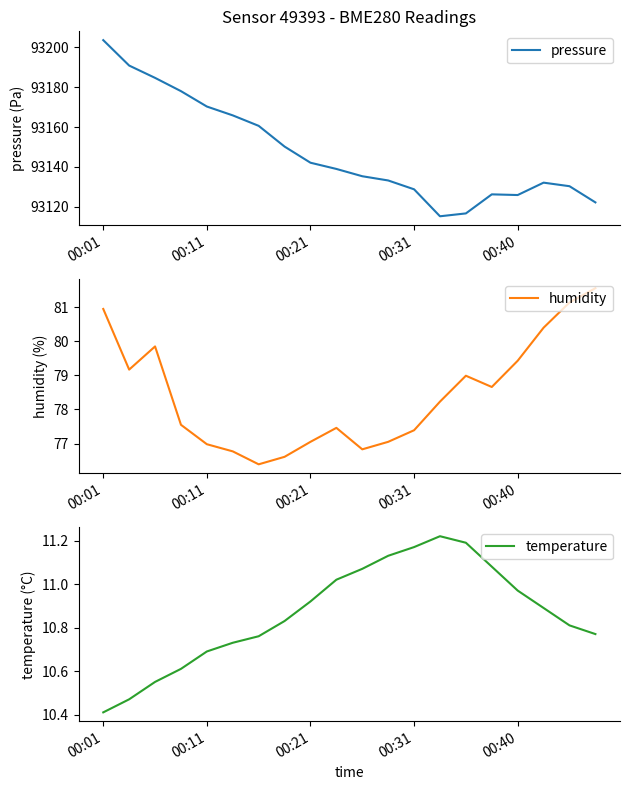

In pressure, how many points are higher than both neighbors (excluding endpoints)?

2